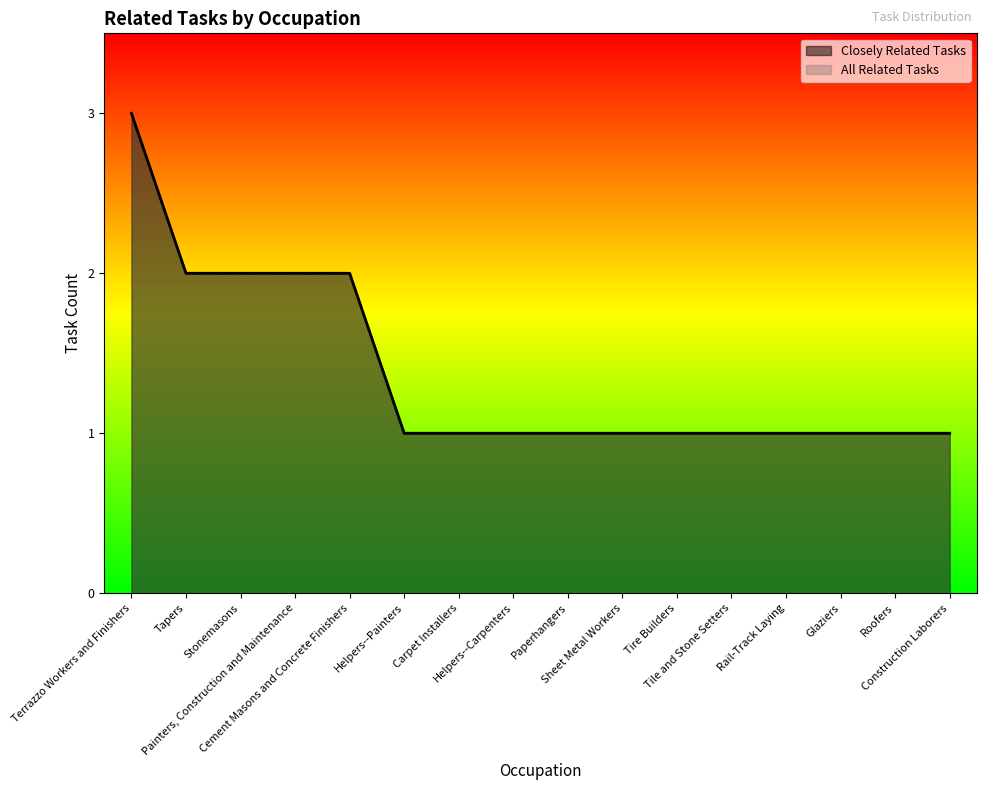

How many series are shown in this chart?

2